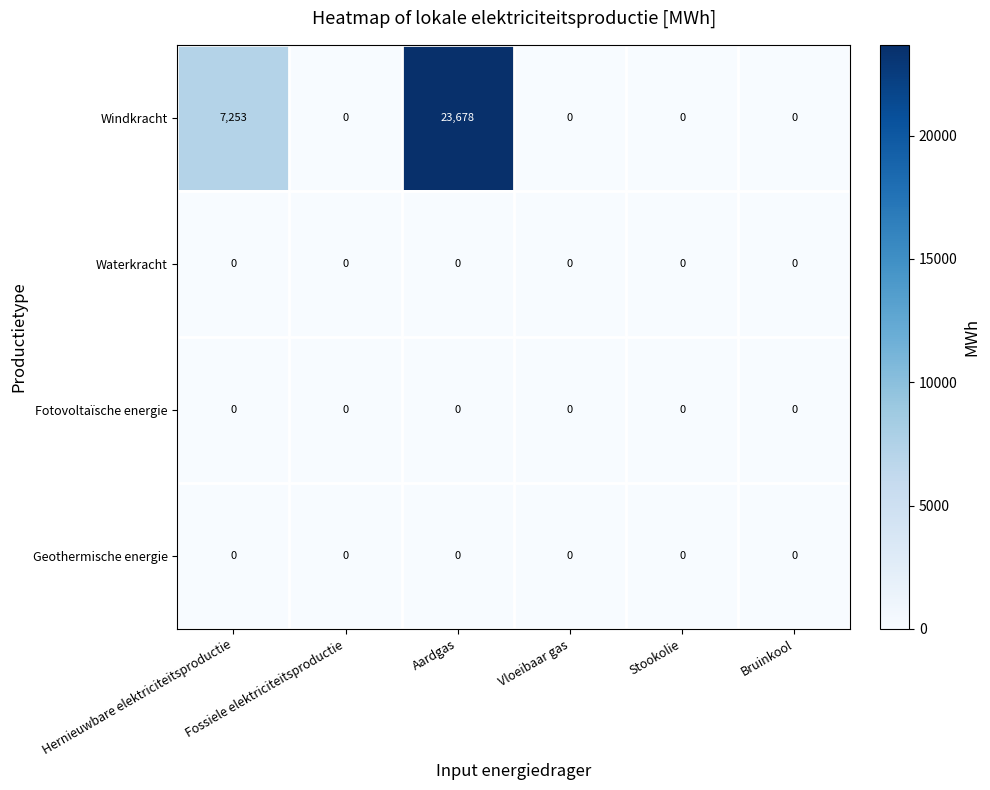

How many series are shown in this chart?

4